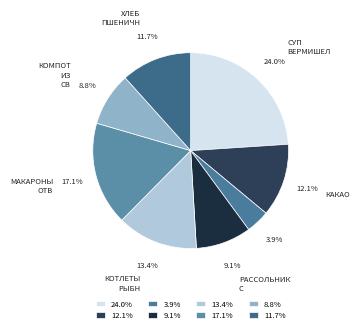

Do 24.0% and 17.1% together represent more than half of the pie?

No